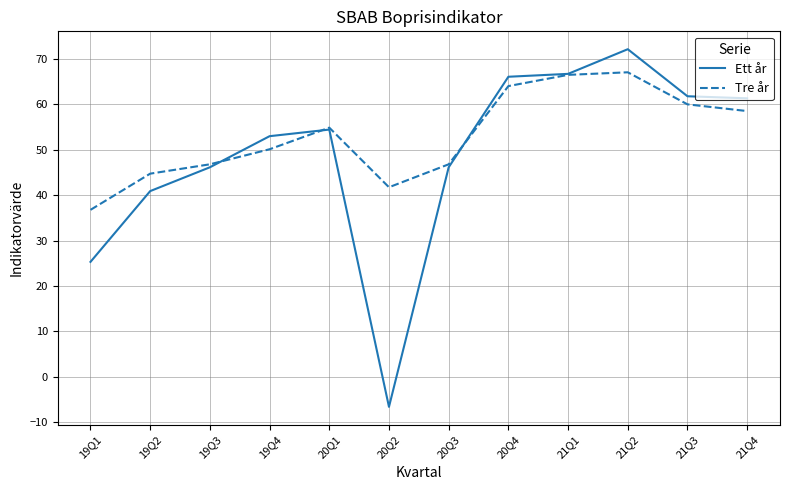

What value does the Ett år series have at 21Q1?

66.7